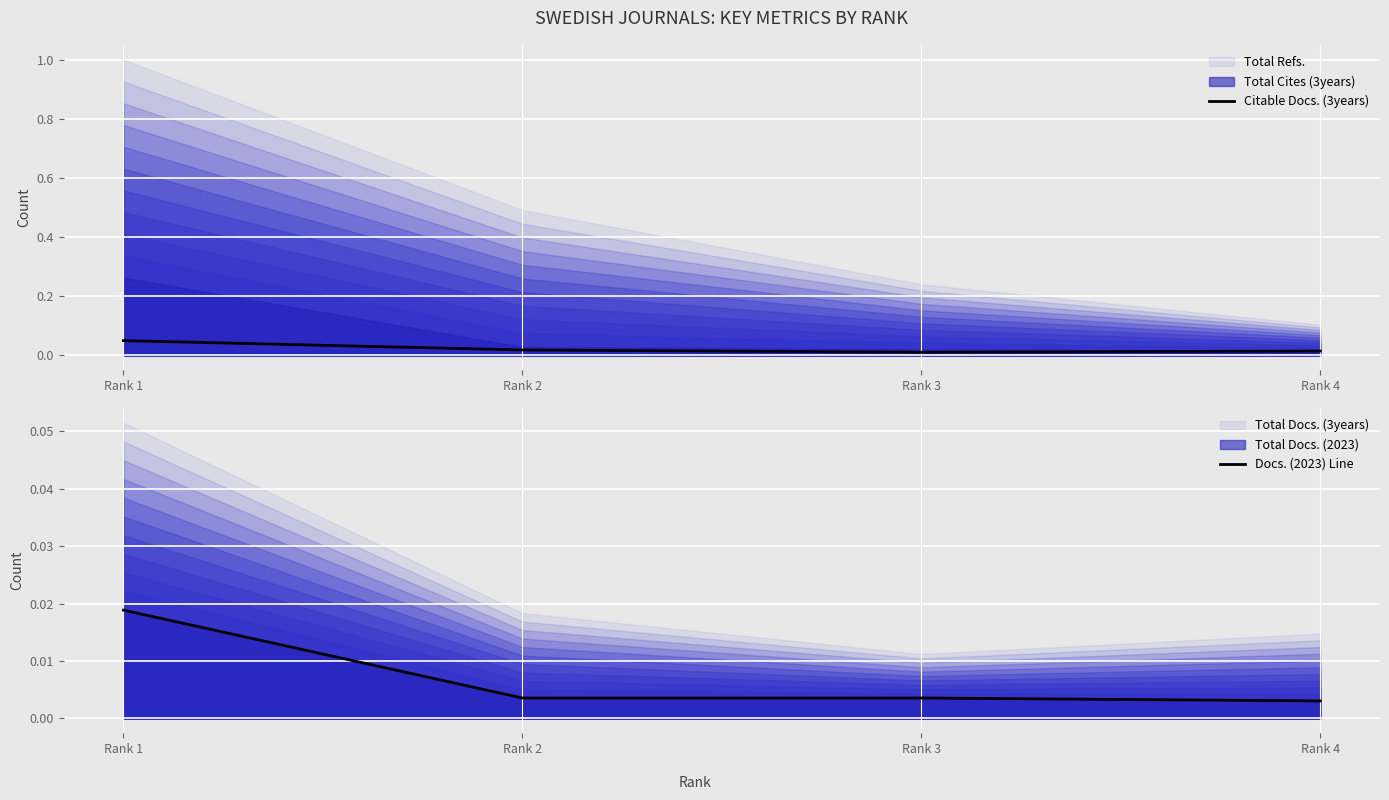

True or false: Docs. (2023) Line and Citable Docs. (3years) cross at least once.

False